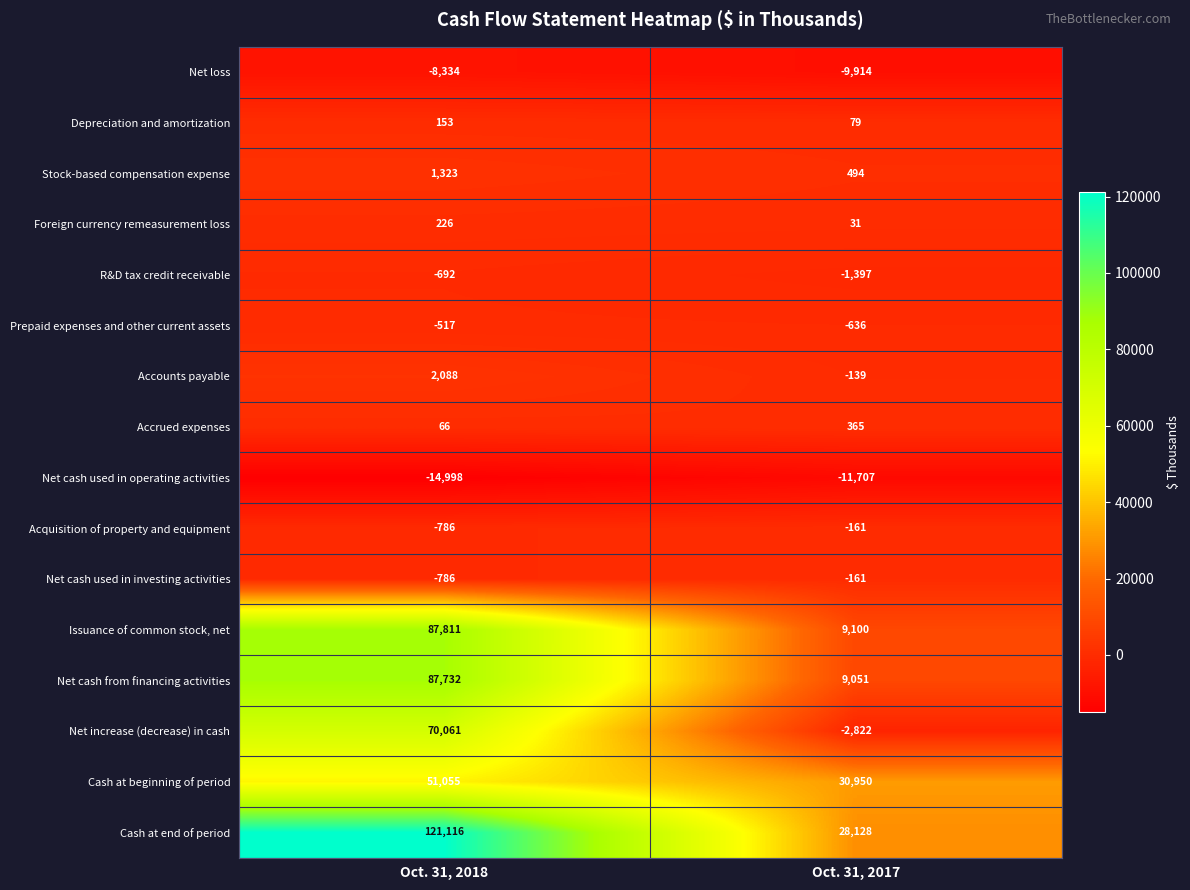

What is the sum of all Cash at beginning of period values?

82005